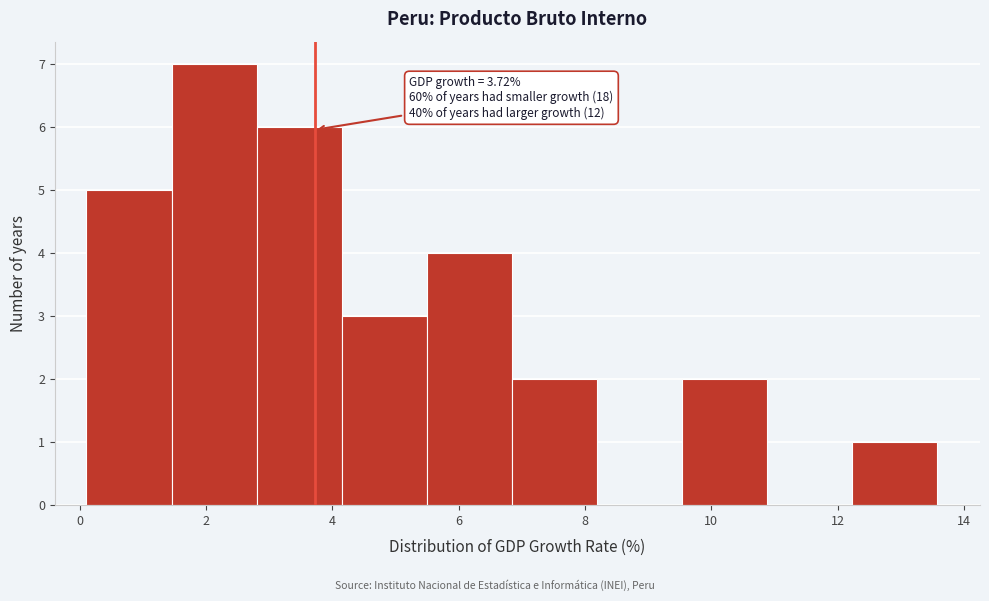

Which range on the x-axis has the tallest bar?

1.4 to 2.8